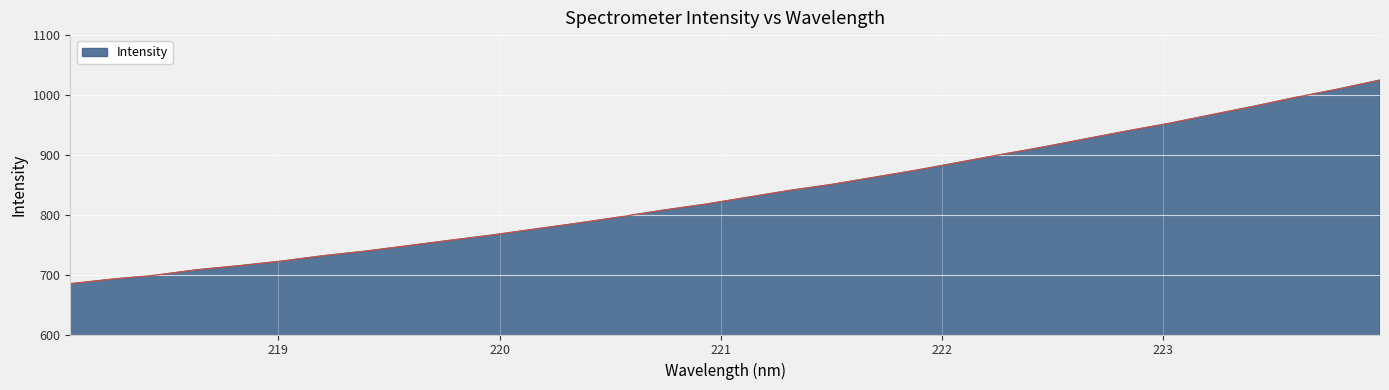

What is the difference between the maximum and minimum values?

340.1